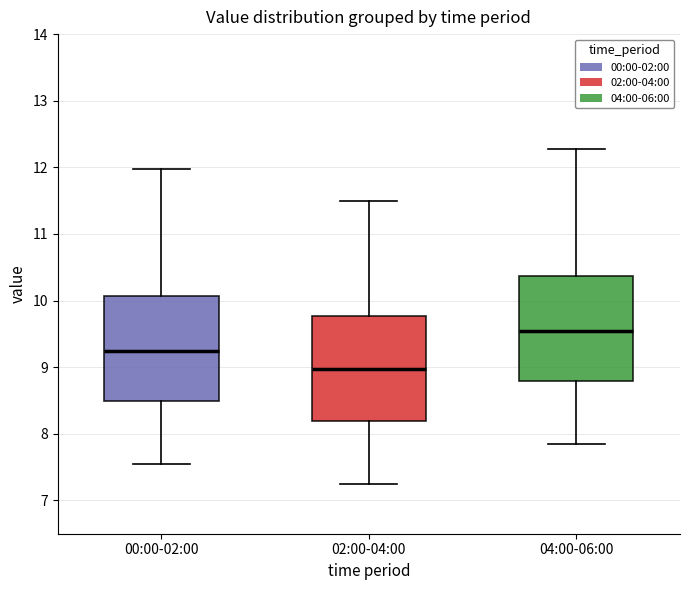

Where does the median line of the box for 02:00-04:00 sit on the y-axis? The values are not printed on the chart, so give them approximately, as read against the axis.

9.0